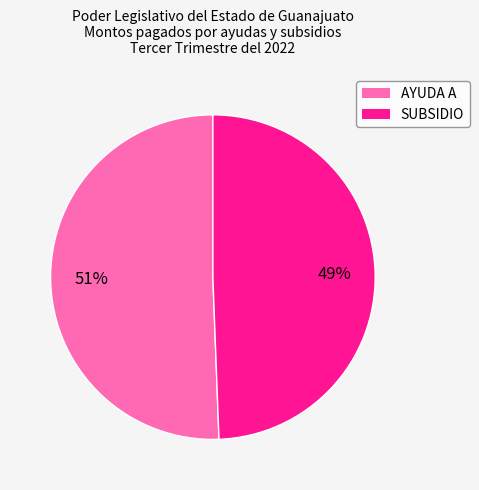

Does AYUDA A represent more than half of the total?

Yes